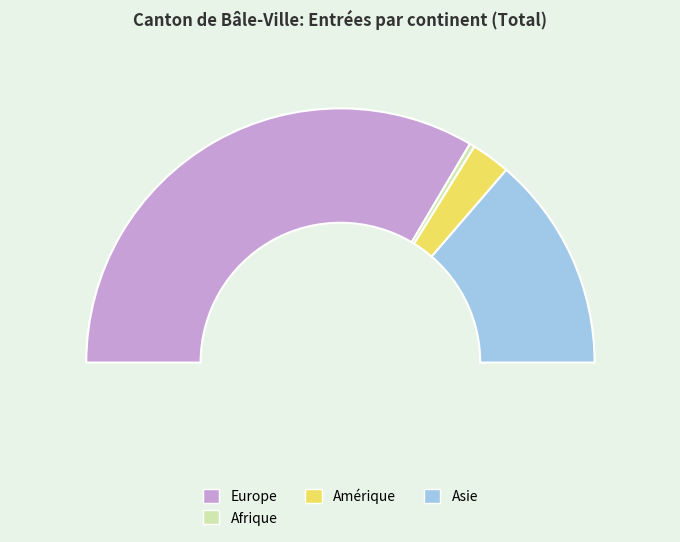

What is the largest slice in the pie chart?

Europe